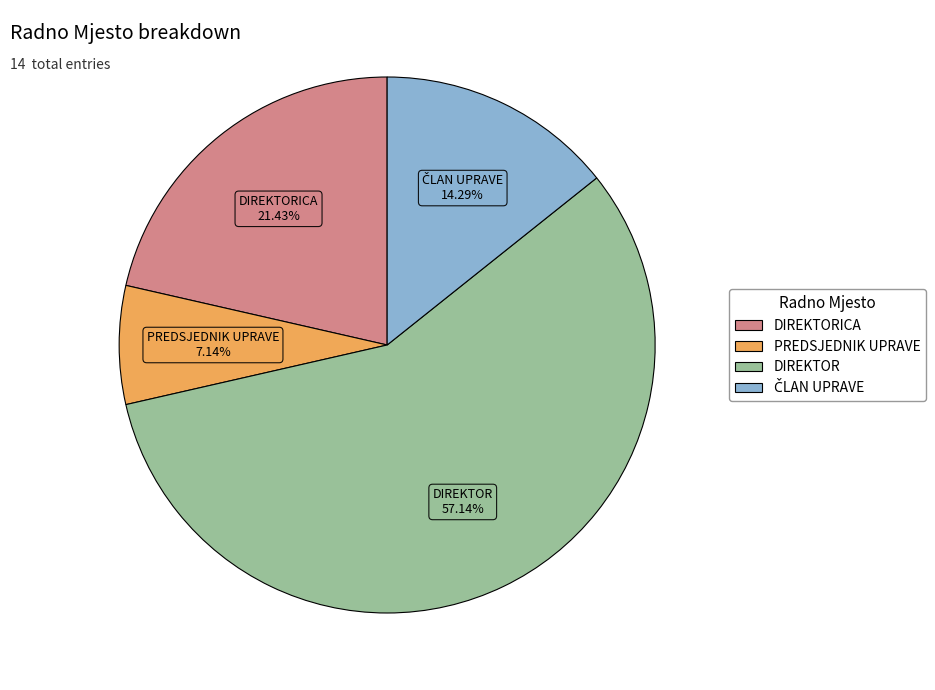

Count the number of slices in the pie.

4